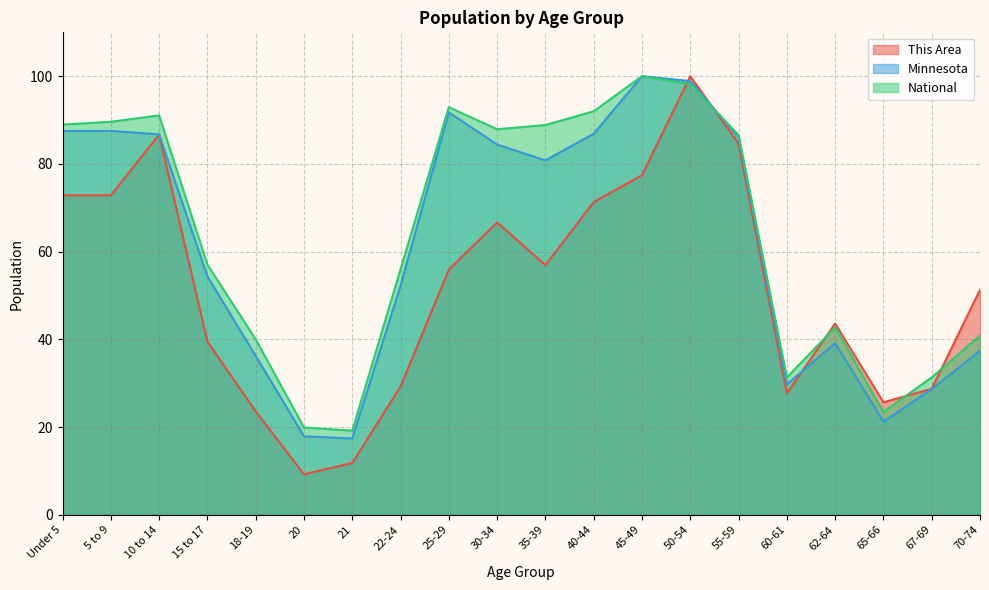

What is the average value of the This Area series?

51.8